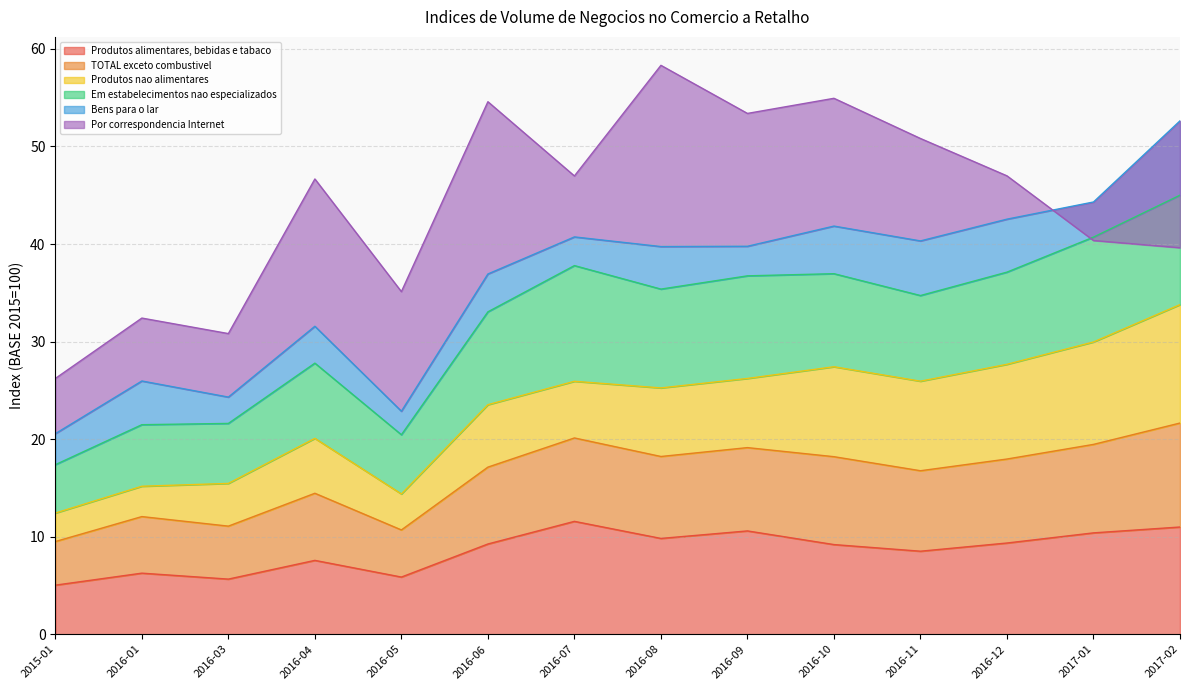

At which category does Em estabelecimentos nao especializados reach its first local peak?

2016-01